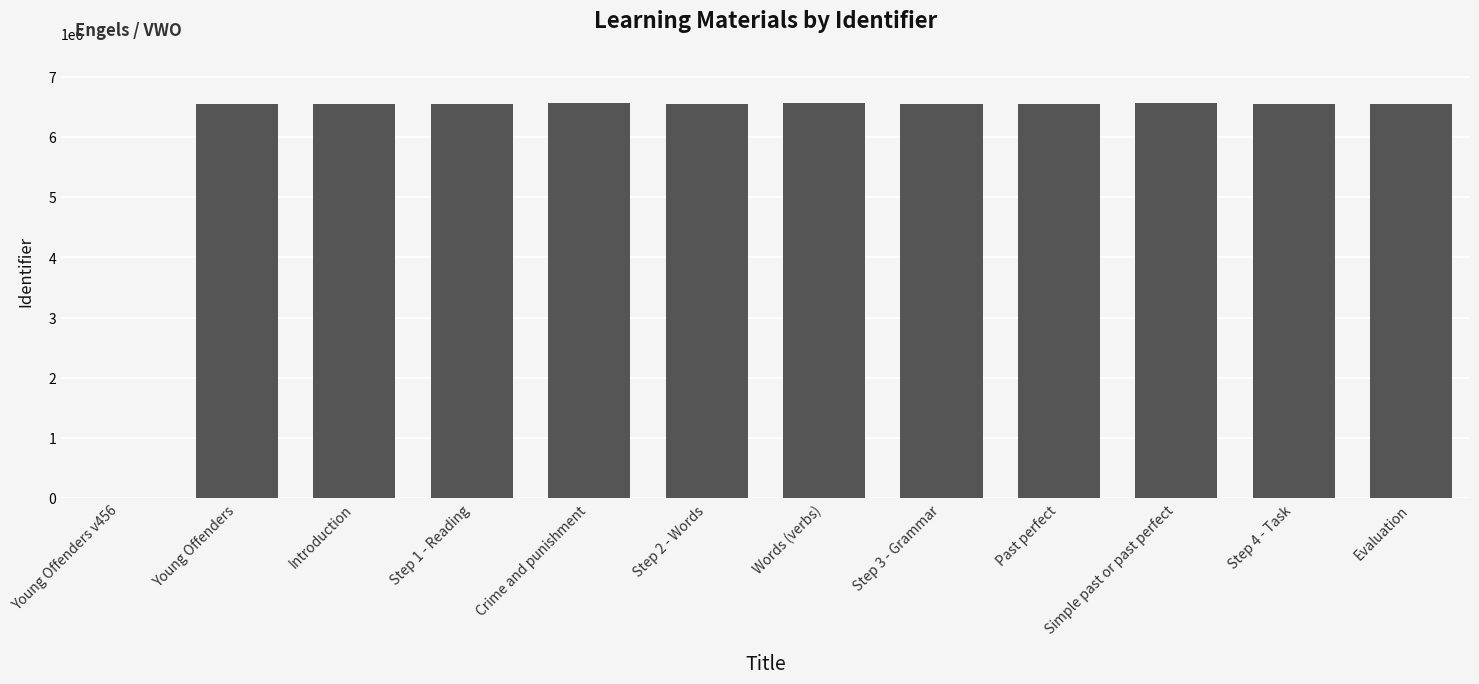

Count the number of data series in this chart.

1